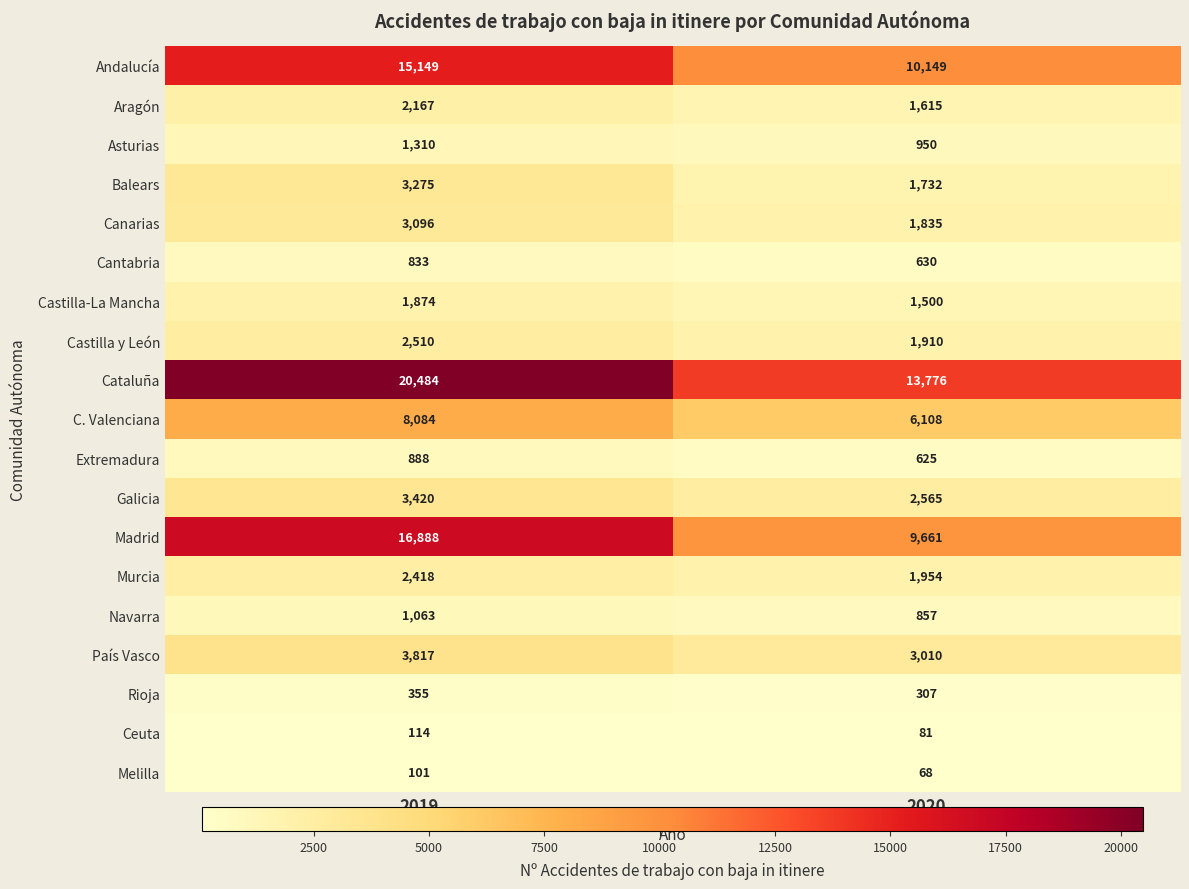

Which category has the lowest value in the Extremadura series?

2020